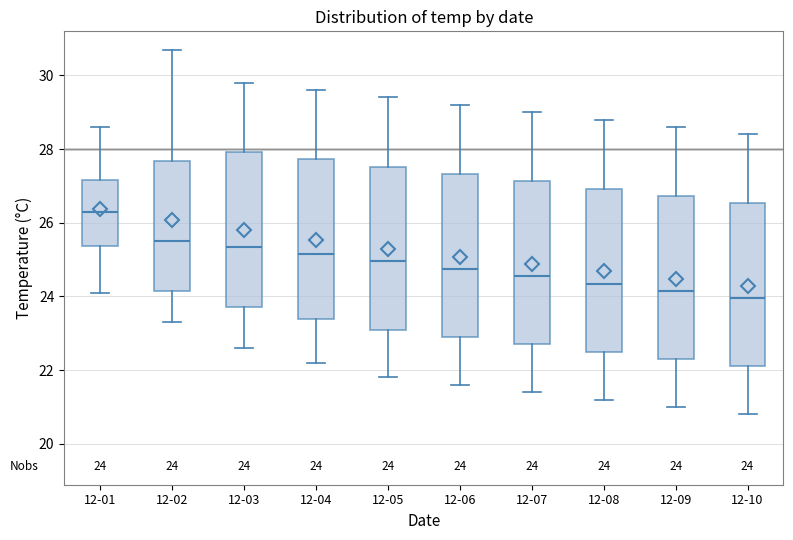

Which box's median line is the highest?

12-01